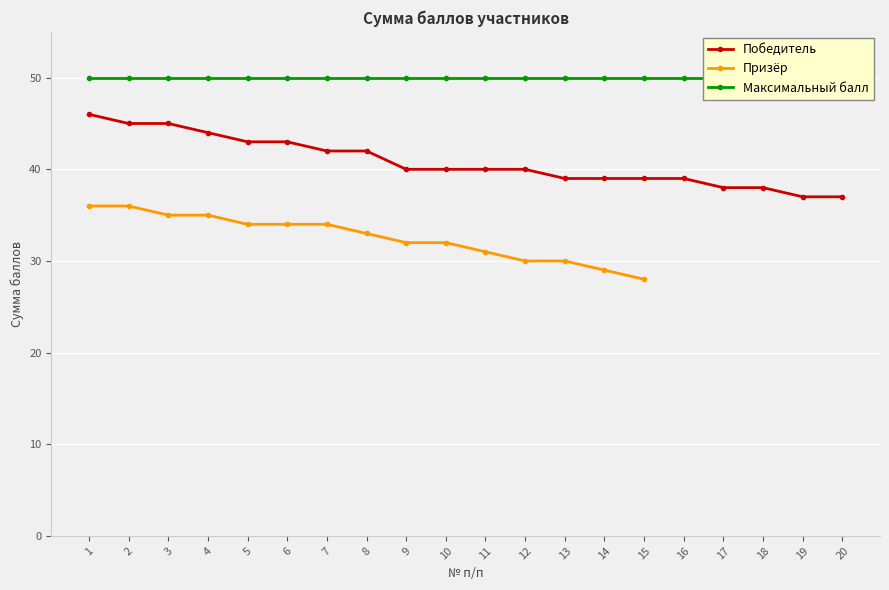

True or false: Максимальный балл has more than 0 interior local peaks.

False